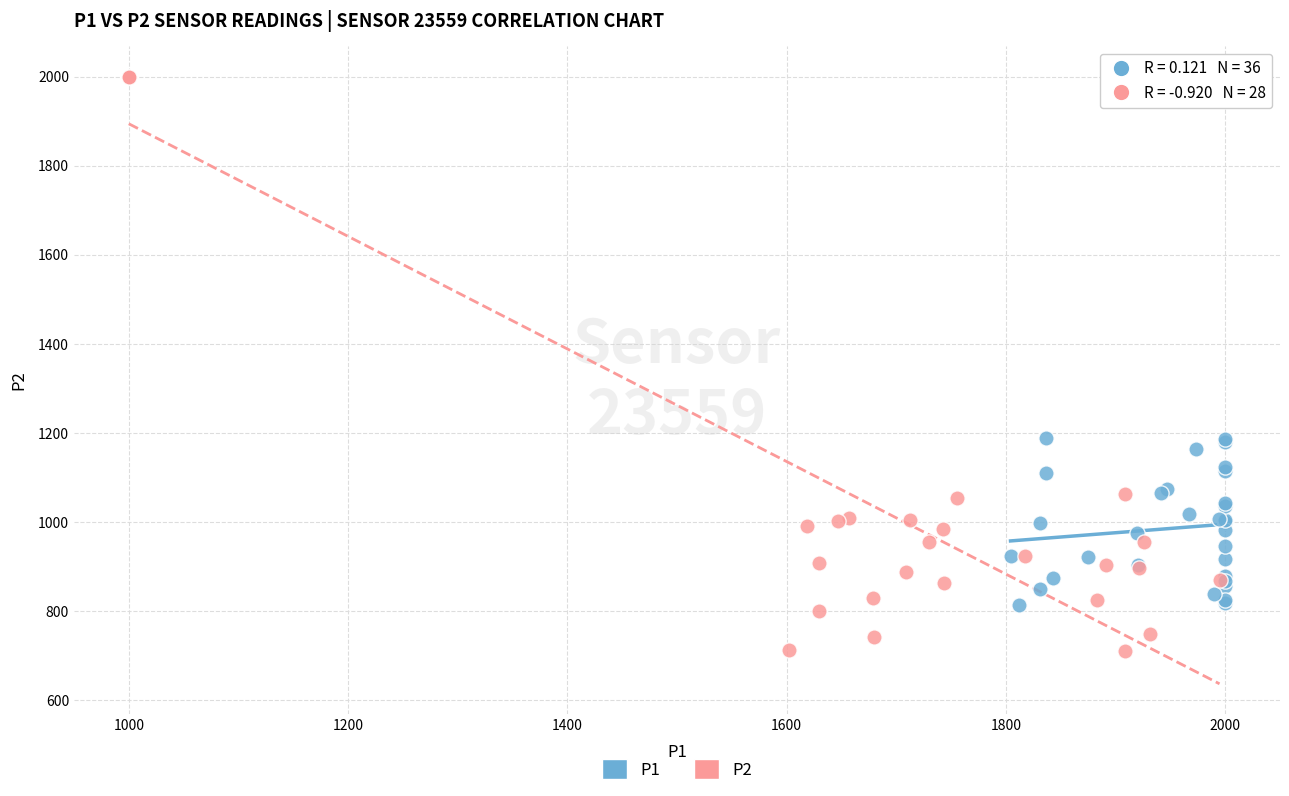

Which series reaches the minimum Y coordinate?

P2